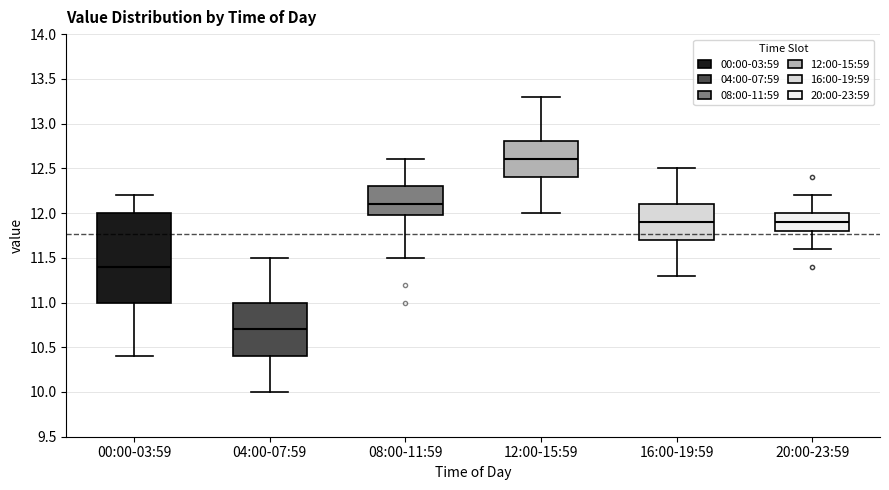

Reading left to right, transcribe this box plot: for each box, give where its median line is, the range the box spans, and where its two whiskers end, as read against the y-axis. The values are not printed on the chart, so give them approximately, as read against the axis.

00:00-03:59: median 11.4, box 11.0 to 12.0, whiskers 10.4 to 12.2
04:00-07:59: median 10.7, box 10.4 to 11.0, whiskers 10.0 to 11.5
08:00-11:59: median 12.1, box 12.0 to 12.3, whiskers 11.5 to 12.6
12:00-15:59: median 12.6, box 12.4 to 12.8, whiskers 12.0 to 13.3
16:00-19:59: median 11.9, box 11.7 to 12.1, whiskers 11.3 to 12.5
20:00-23:59: median 11.9, box 11.8 to 12.0, whiskers 11.6 to 12.2